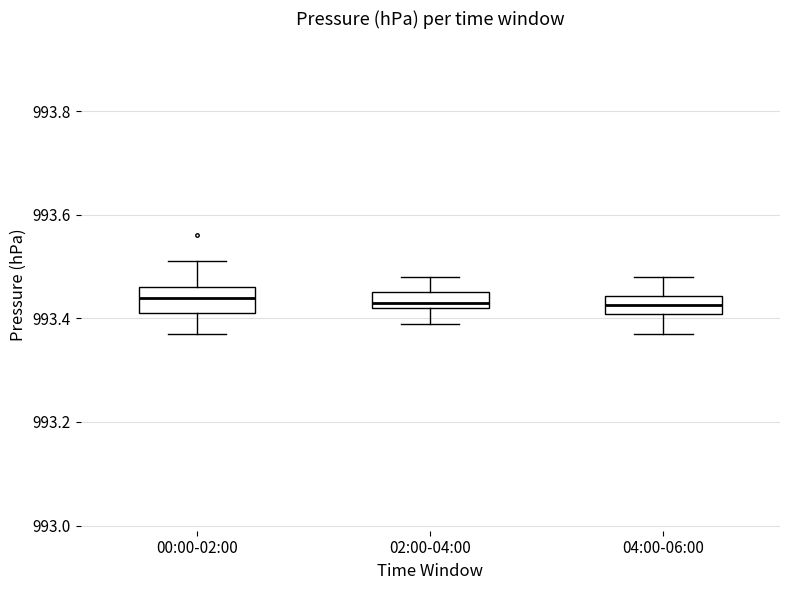

Reading left to right, transcribe this box plot: for each box, give where its median line is, the range the box spans, and where its two whiskers end, as read against the y-axis. The values are not printed on the chart, so give them approximately, as read against the axis.

00:00-02:00: median 993.44, box 993.42 to 993.46, whiskers 993.38 to 993.52
02:00-04:00: median 993.44, box 993.42 to 993.46, whiskers 993.40 to 993.48
04:00-06:00: median 993.42, box 993.40 to 993.44, whiskers 993.38 to 993.48